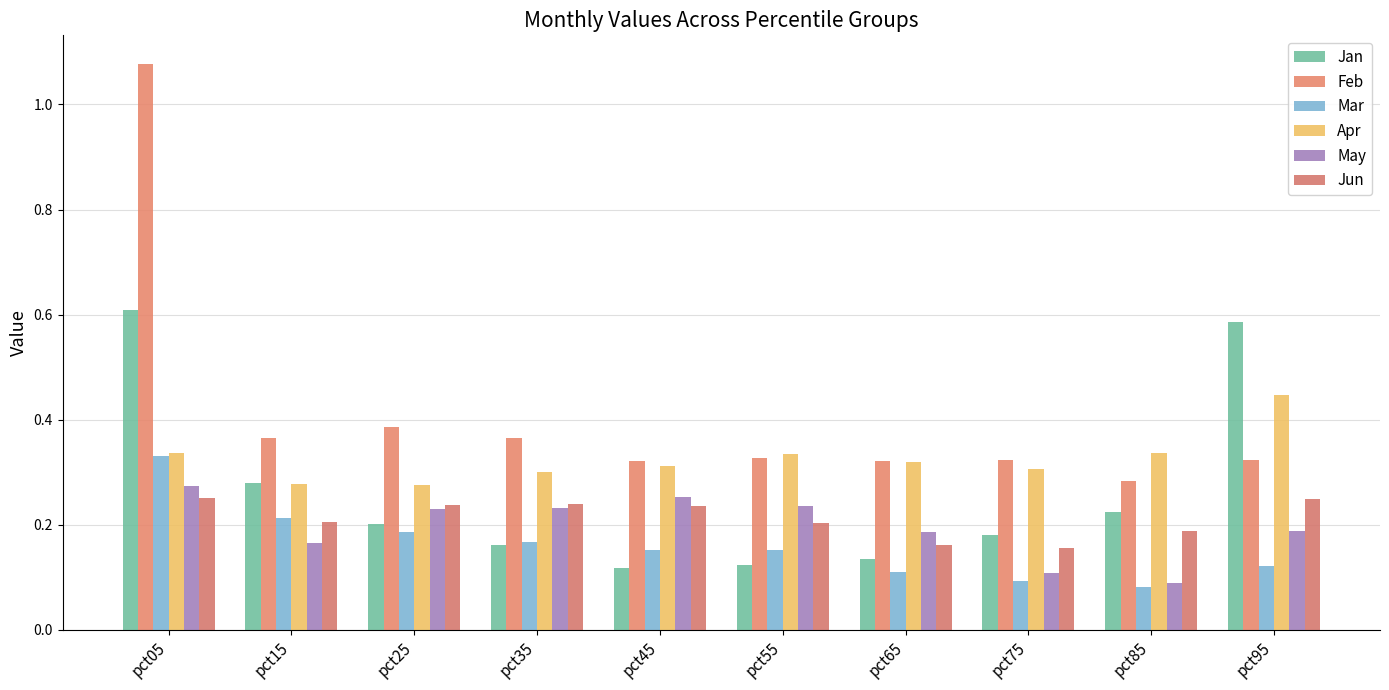

Reading left to right, list all the values displayed in this chart.

Jan: pct05=0.6	pct15=0.3	pct25=0.2	pct35=0.2	pct45=0.1	pct55=0.1	pct65=0.1	pct75=0.2	pct85=0.2	pct95=0.6
Feb: pct05=1.1	pct15=0.4	pct25=0.4	pct35=0.4	pct45=0.3	pct55=0.3	pct65=0.3	pct75=0.3	pct85=0.3	pct95=0.3
Mar: pct05=0.3	pct15=0.2	pct25=0.2	pct35=0.2	pct45=0.2	pct55=0.2	pct65=0.1	pct75=0.1	pct85=0.1	pct95=0.1
Apr: pct05=0.3	pct15=0.3	pct25=0.3	pct35=0.3	pct45=0.3	pct55=0.3	pct65=0.3	pct75=0.3	pct85=0.3	pct95=0.4
May: pct05=0.3	pct15=0.2	pct25=0.2	pct35=0.2	pct45=0.3	pct55=0.2	pct65=0.2	pct75=0.1	pct85=0.1	pct95=0.2
Jun: pct05=0.3	pct15=0.2	pct25=0.2	pct35=0.2	pct45=0.2	pct55=0.2	pct65=0.2	pct75=0.2	pct85=0.2	pct95=0.2